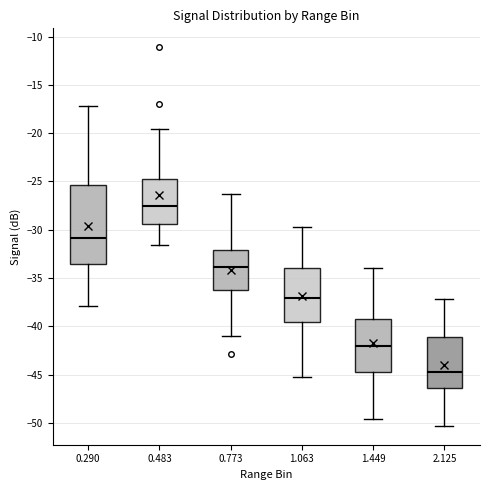

Reading left to right, transcribe this box plot: for each box, give where its median line is, the range the box spans, and where its two whiskers end, as read against the y-axis. The values are not printed on the chart, so give them approximately, as read against the axis.

0.290: median -31.0, box -33.5 to -25.5, whiskers -38.0 to -17.0
0.483: median -27.5, box -29.5 to -24.5, whiskers -31.5 to -19.5
0.773: median -34.0, box -36.0 to -32.0, whiskers -41.0 to -26.5
1.063: median -37.0, box -39.5 to -34.0, whiskers -45.0 to -29.5
1.449: median -42.0, box -44.5 to -39.5, whiskers -49.5 to -34.0
2.125: median -44.5, box -46.5 to -41.0, whiskers -50.5 to -37.0